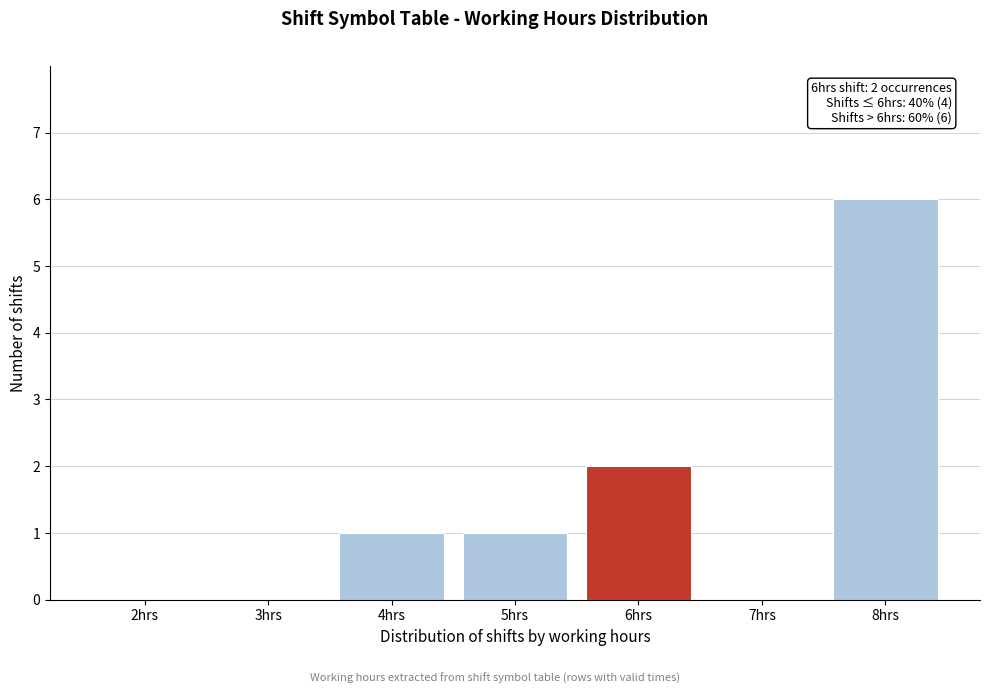

Reading right to left, list all the values displayed in this chart.

8hrs=6	7hrs=0	6hrs=2	5hrs=1	4hrs=1	3hrs=0	2hrs=0